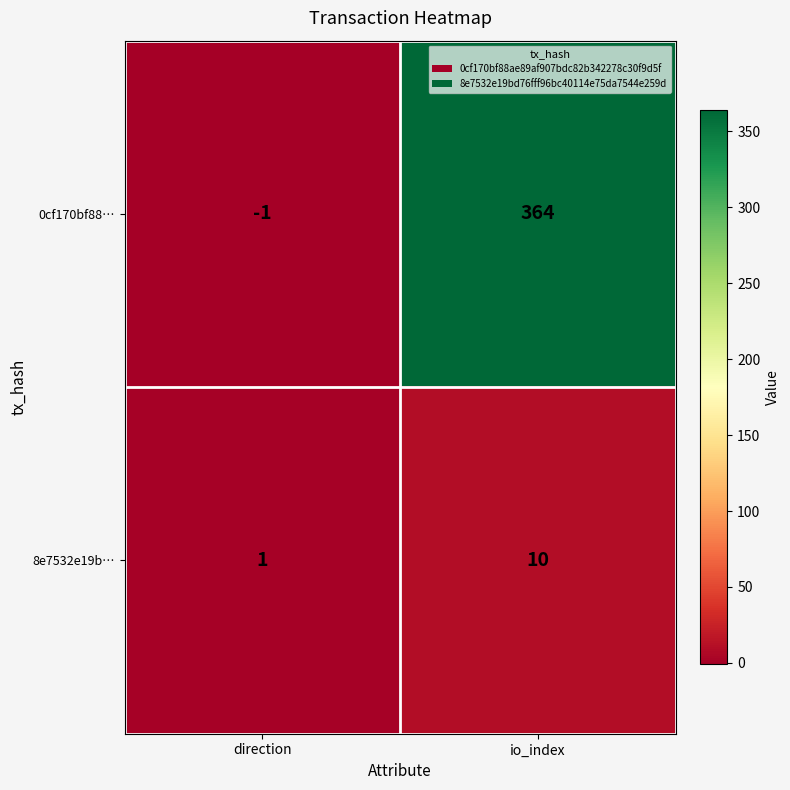

Count the number of data series in this chart.

2